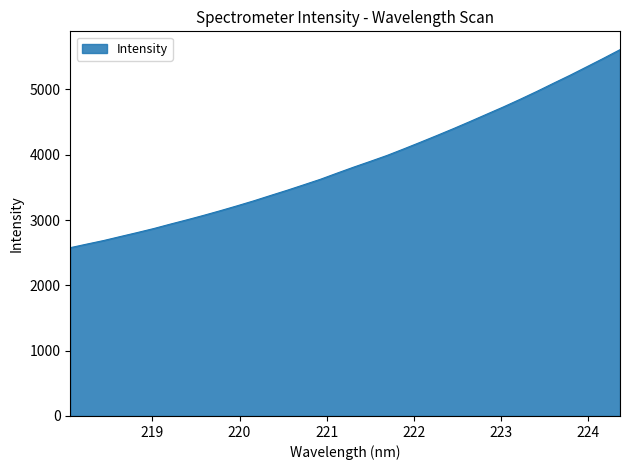

What is the maximum value shown in the chart?

5608.1